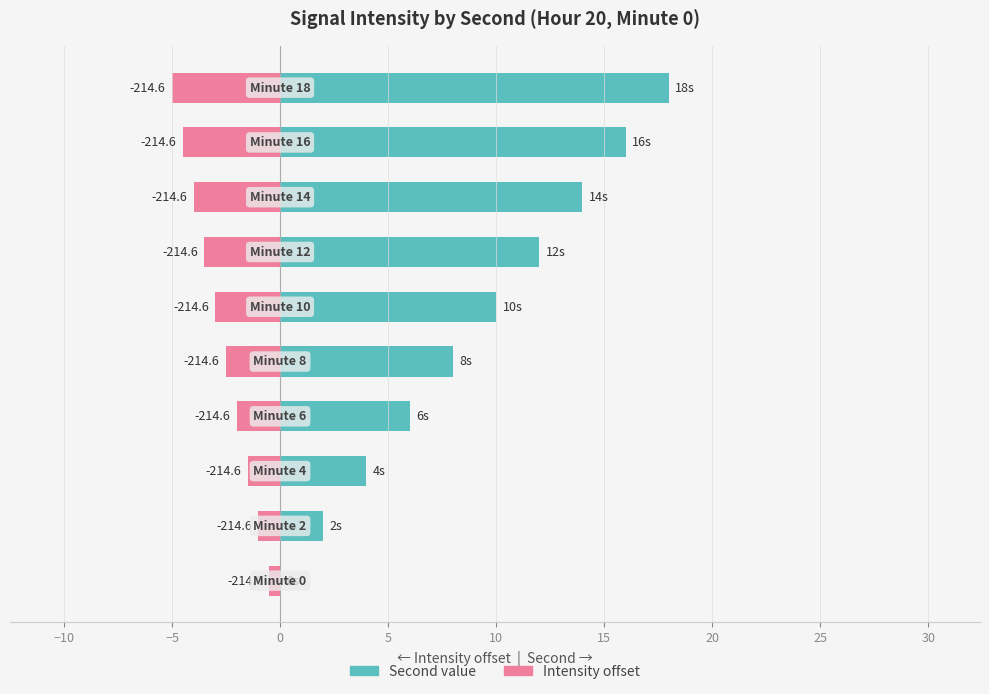

Which has a higher value, −5 or 20?

20